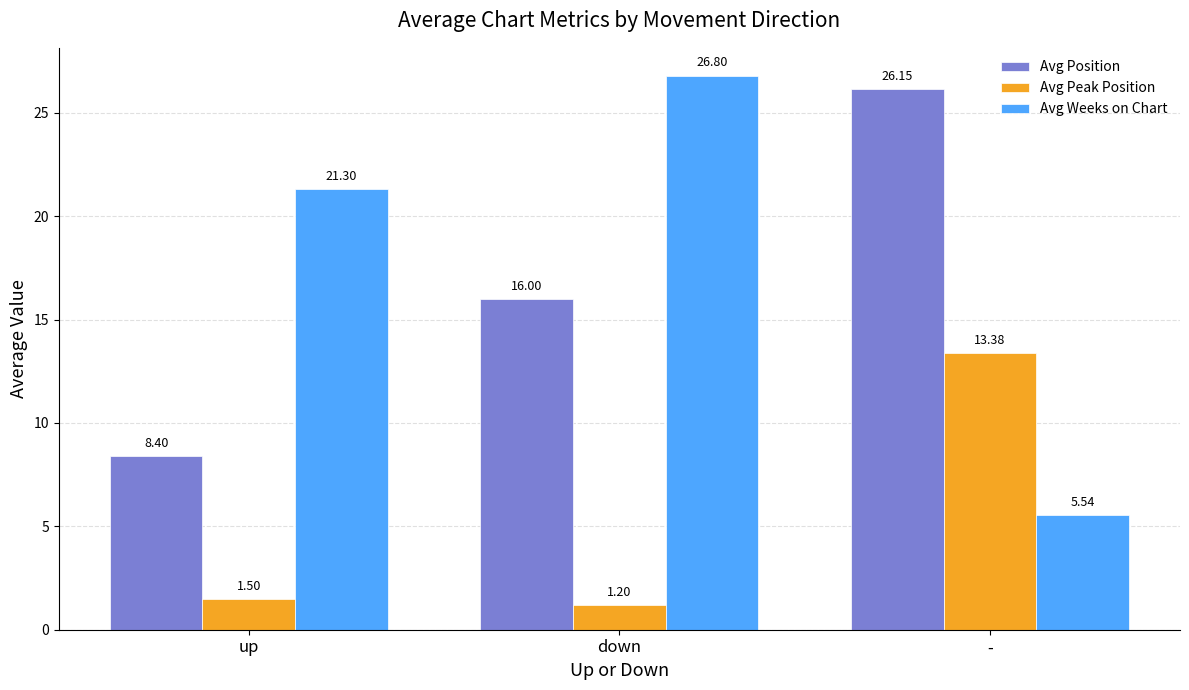

Which label corresponds to the largest value in the chart?

down